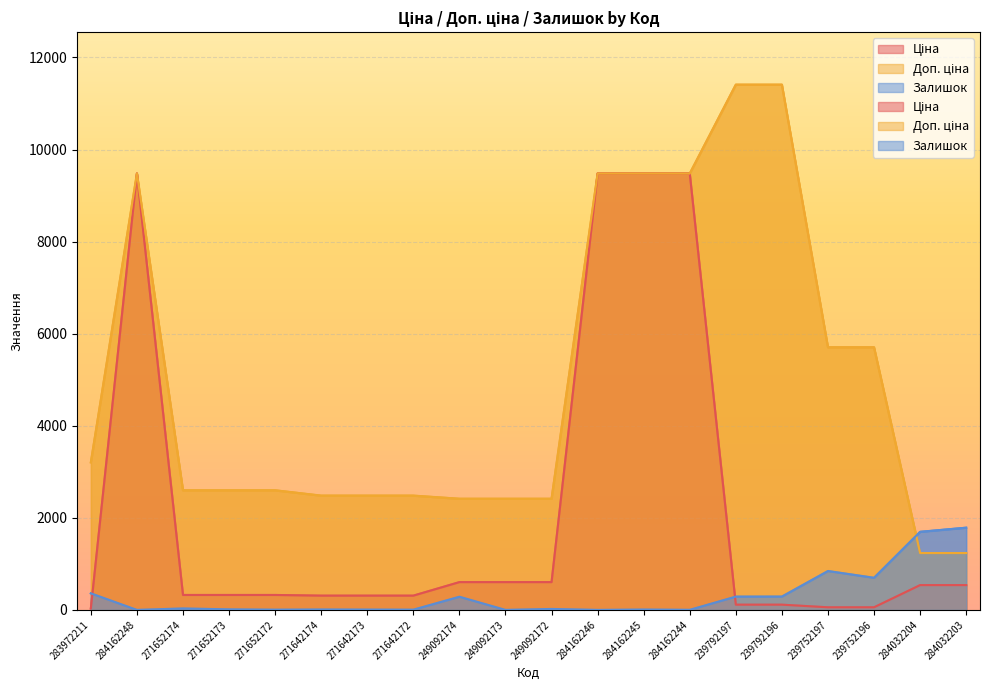

What is the label of the 2nd point from the right?

284032204